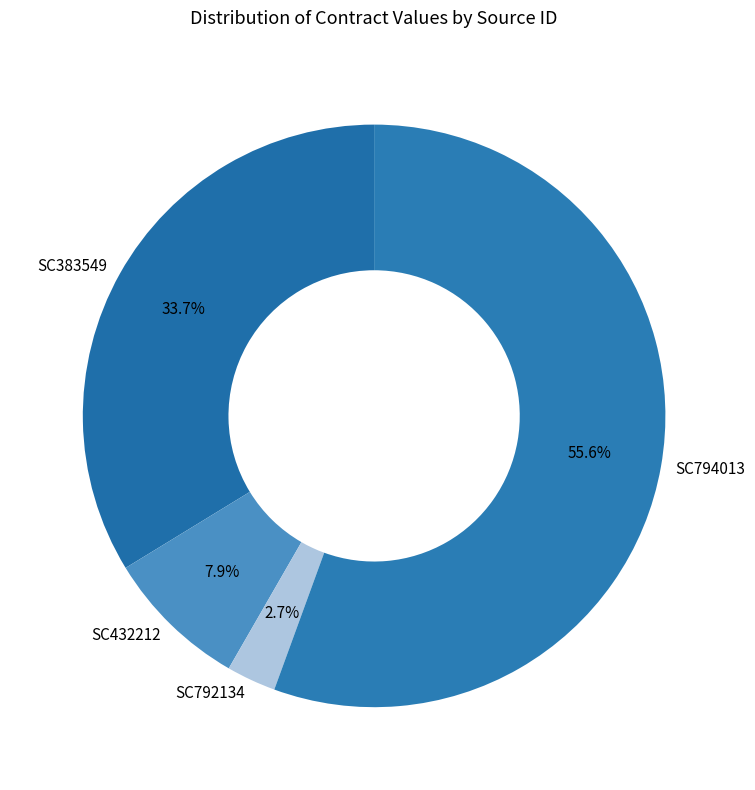

Which slice represents more than half of the pie?

SC794013